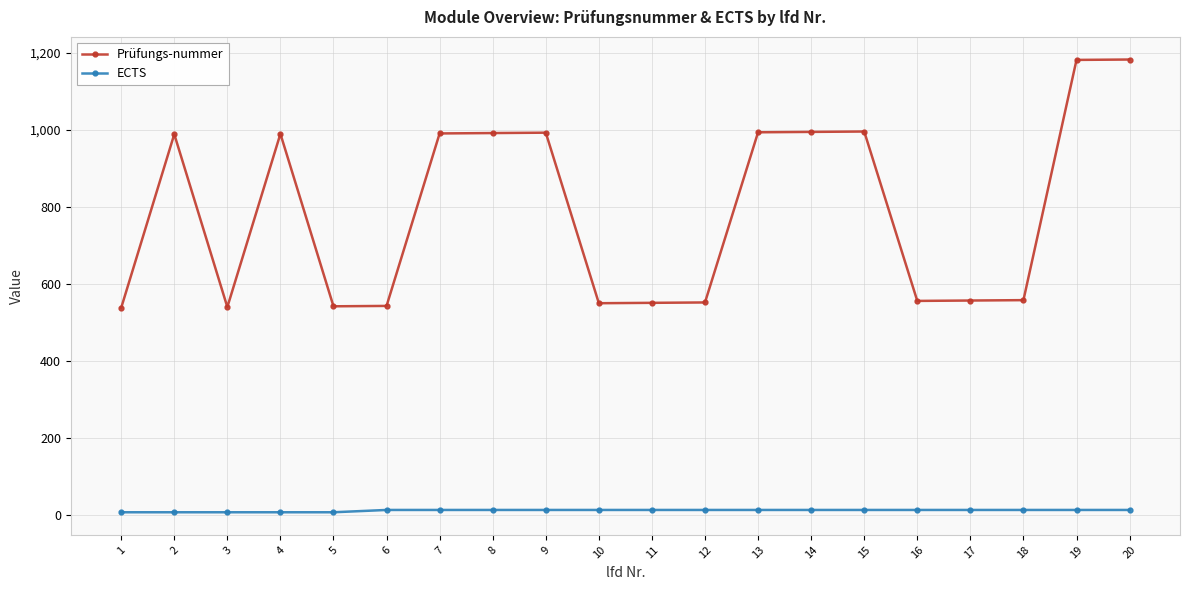

At which category does Prüfungs-nummer reach its first local peak?

2